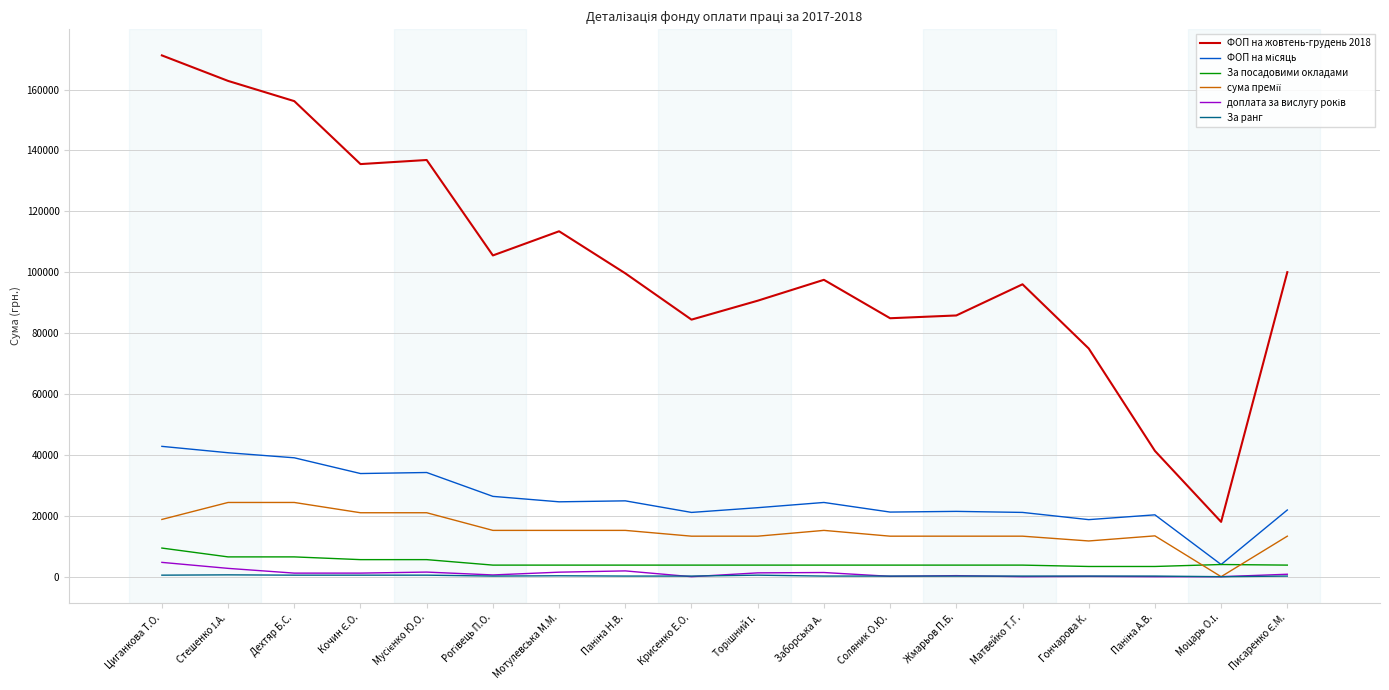

How many lines are shown in the chart?

6